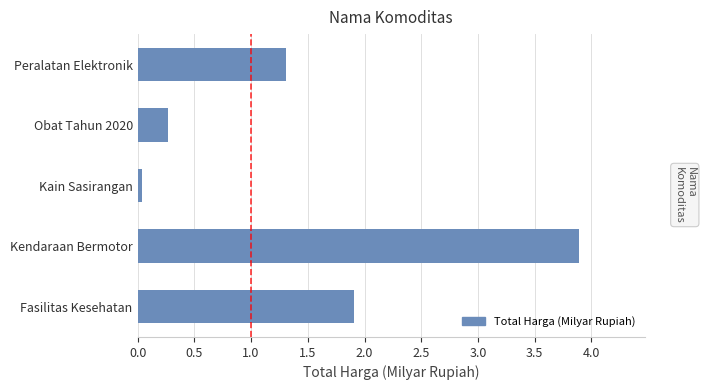

What is the difference between the maximum and minimum values?

3.9